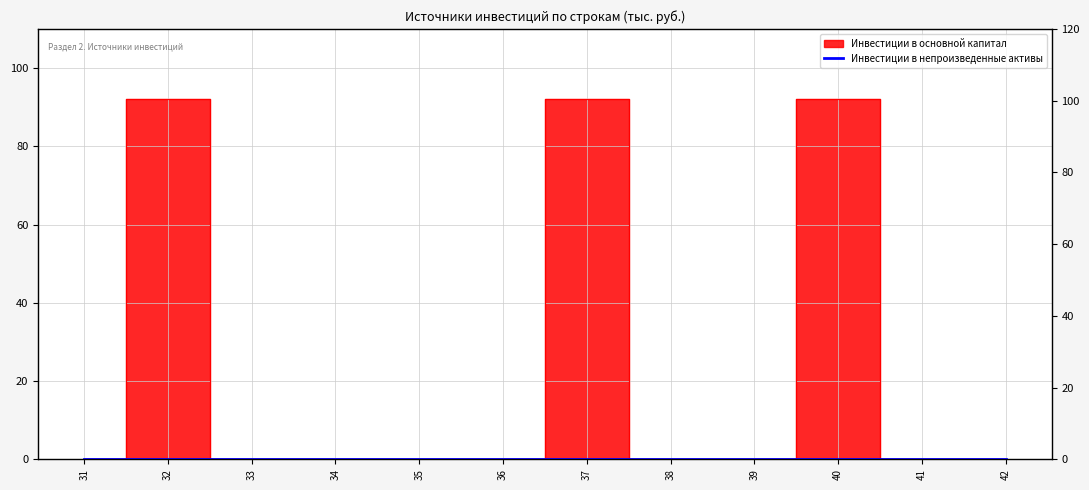

How many values exceed 0?

3